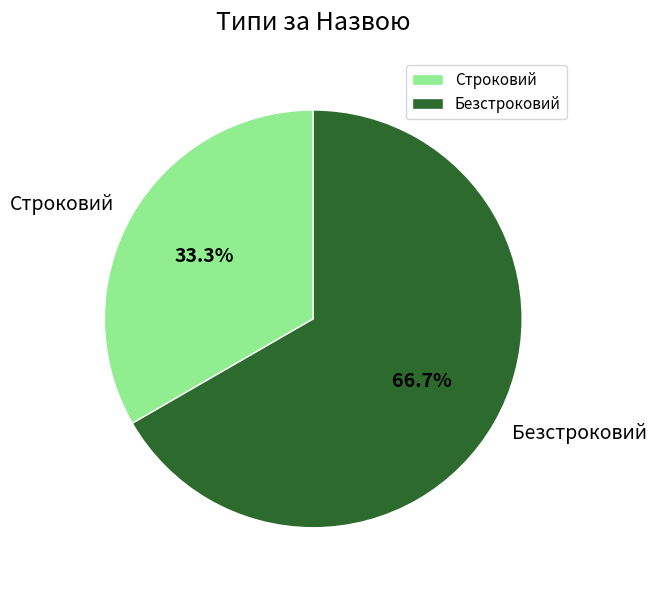

The Строковий slice represents 33% of the pie. True or false?

True